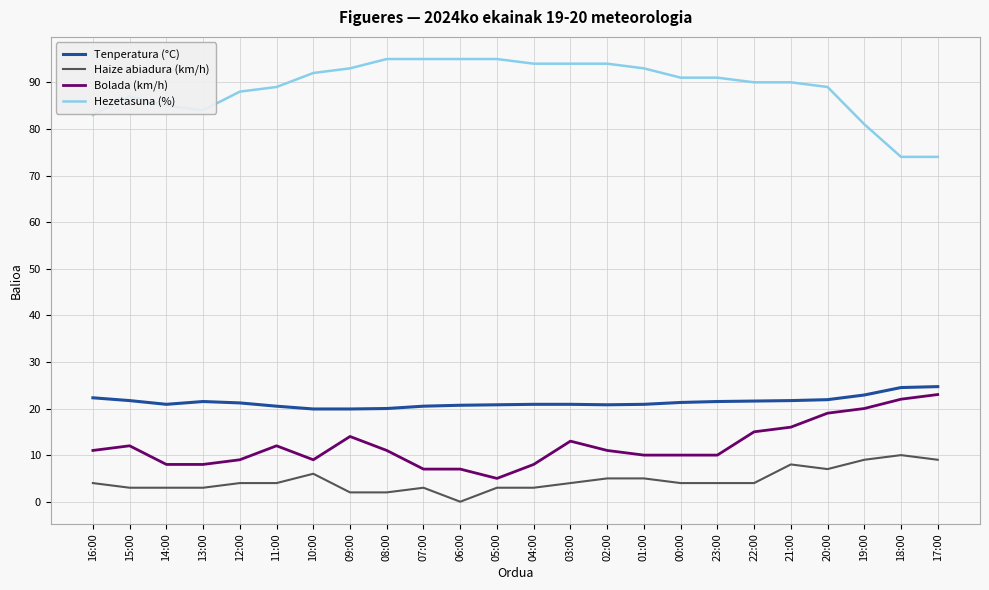

At how many categories does at least one series exceed 38?

24